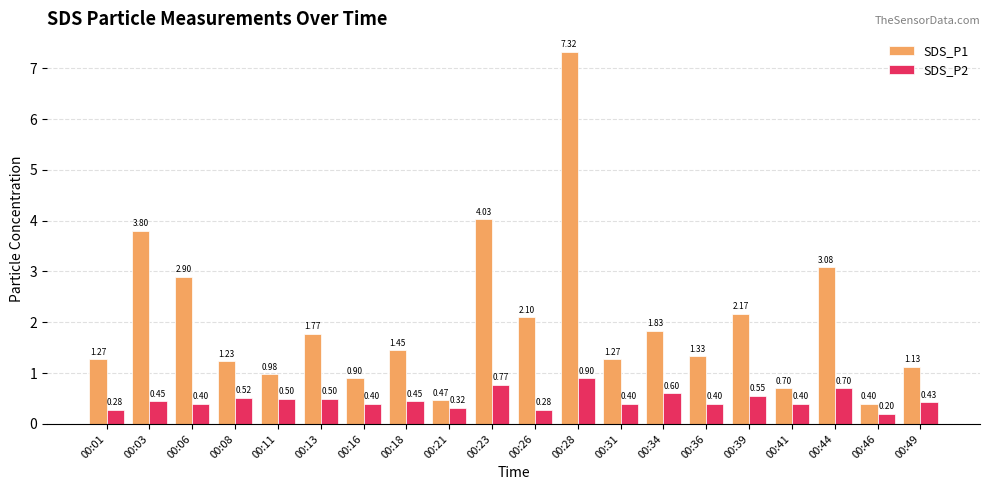

What is the greatest value displayed?

7.3